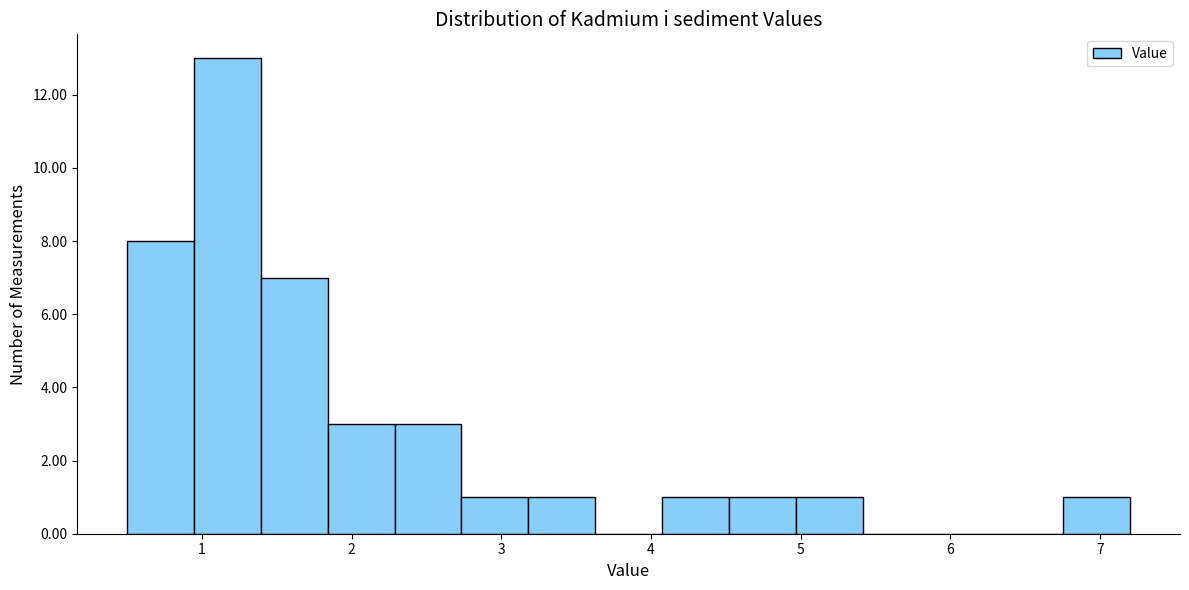

What is the height of the bar covering 1.8 to 2.3 on the x-axis? Neither the bar edges nor the heights are printed on the chart, so give them approximately, as read against the axes.

3